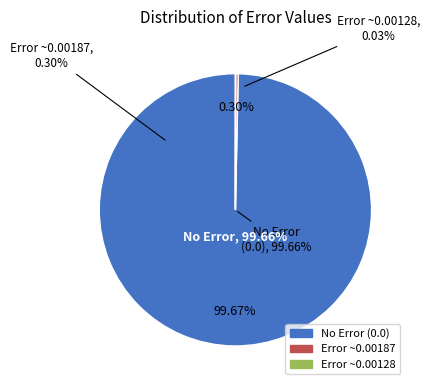

Combined, do 16 and 0.0012758138753453 account for over 50%?

No